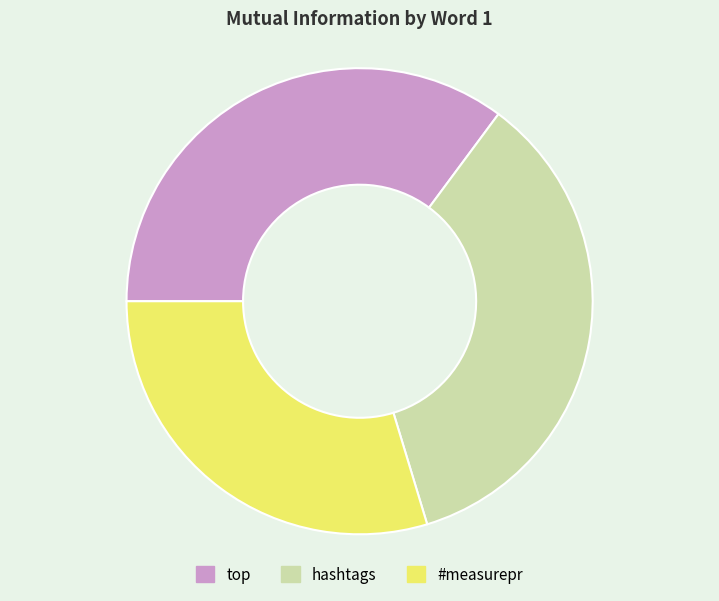

Which has a higher value, #measurepr or hashtags?

hashtags